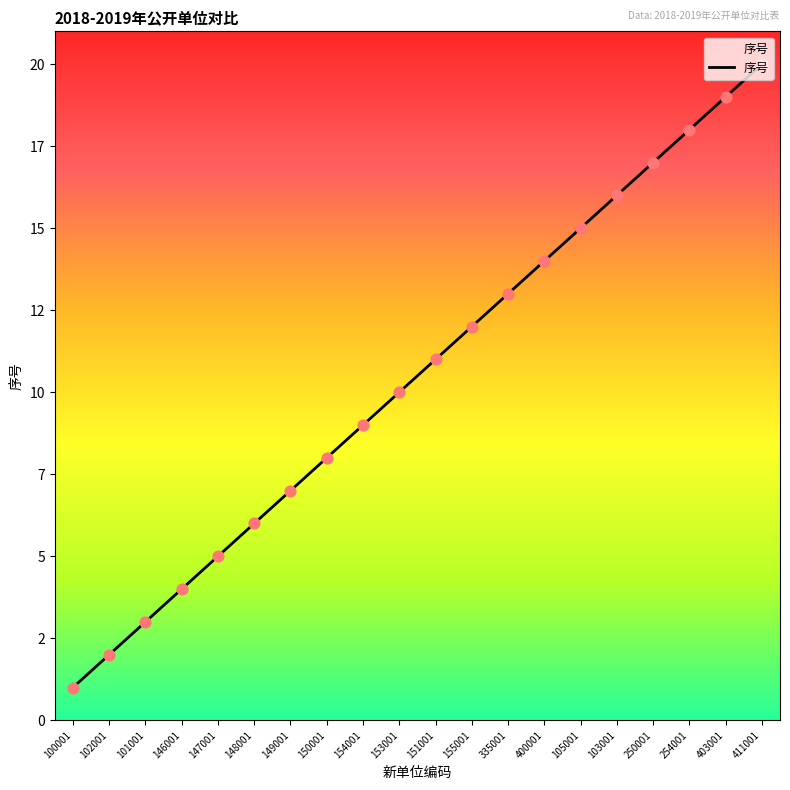

What is the change in value from 146001 to 403001?

+15